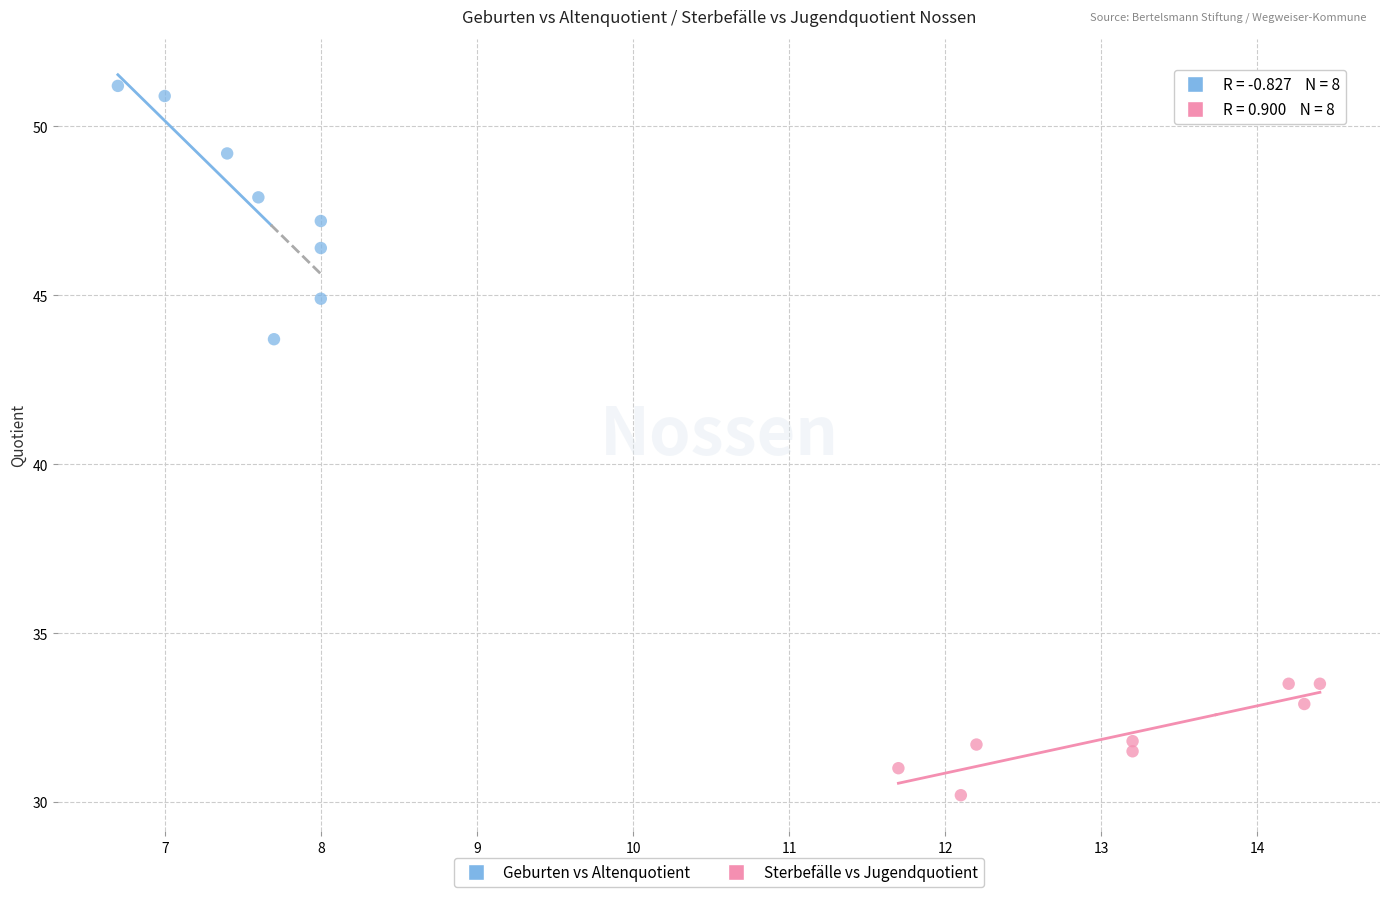

Which series reaches the minimum Y coordinate?

Sterbefälle vs Jugendquotient